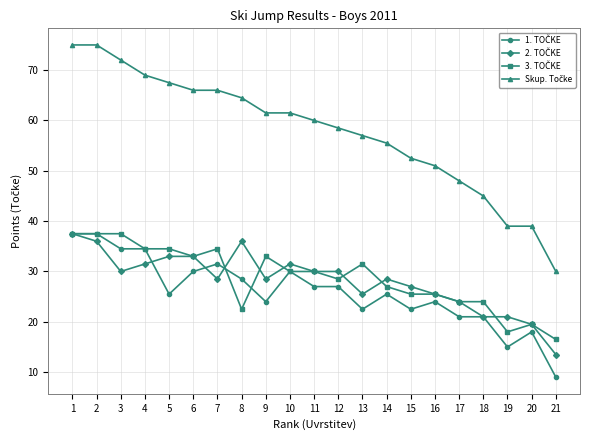

What is the spread (max minus min) of values at 21?

21.0